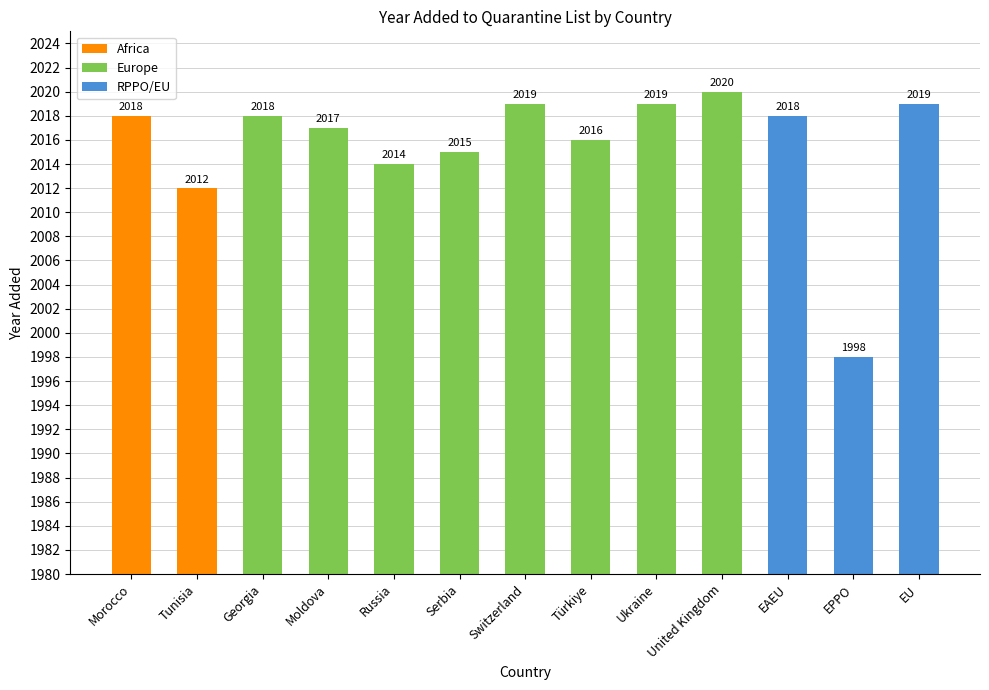

What is the label of the 9th bar from the right?

Russia